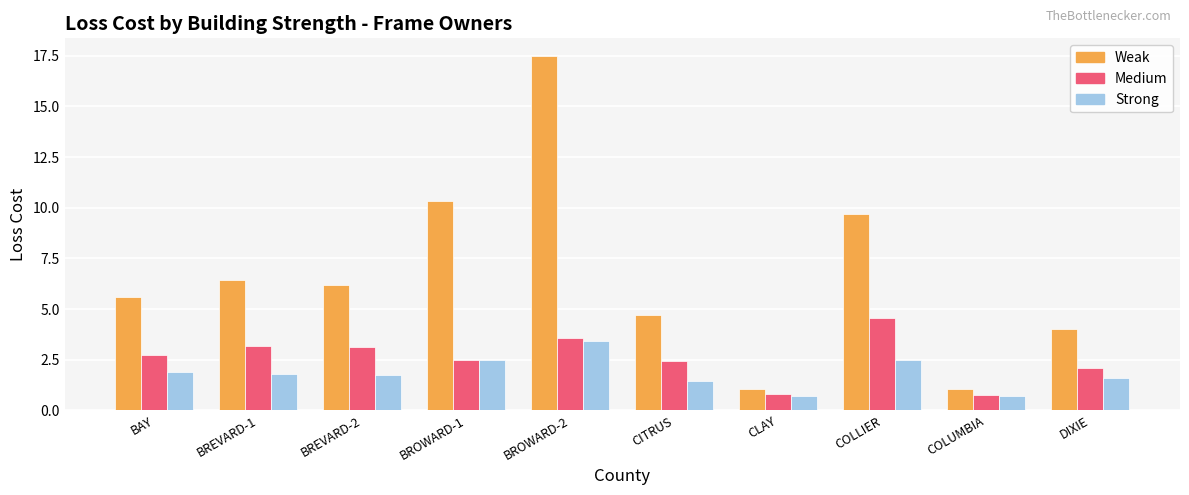

Which series has the widest spread of values?

Weak